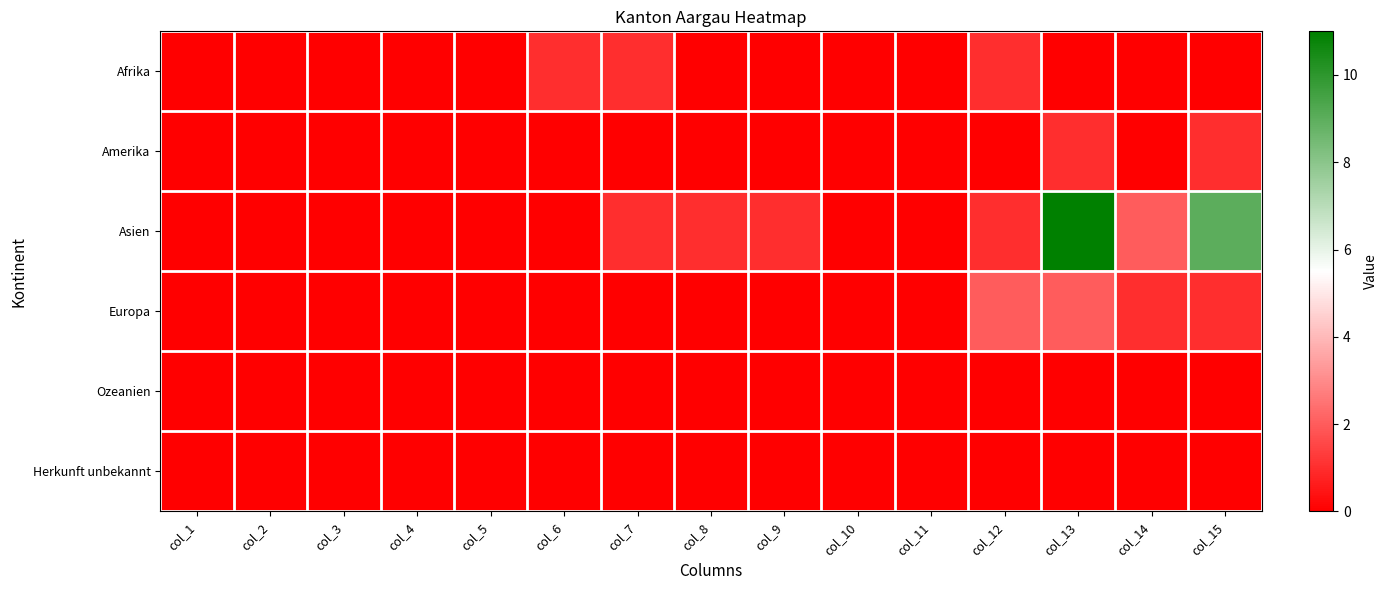

Reading left to right, extract all data points from this chart.

Afrika: col_1=0	col_2=0	col_3=0	col_4=0	col_5=0	col_6=1	col_7=1	col_8=0	col_9=0	col_10=0	col_11=0	col_12=1	col_13=0	col_14=0	col_15=0
Amerika: col_1=0	col_2=0	col_3=0	col_4=0	col_5=0	col_6=0	col_7=0	col_8=0	col_9=0	col_10=0	col_11=0	col_12=0	col_13=1	col_14=0	col_15=1
Asien: col_1=0	col_2=0	col_3=0	col_4=0	col_5=0	col_6=0	col_7=1	col_8=1	col_9=1	col_10=0	col_11=0	col_12=1	col_13=11	col_14=2	col_15=9
Europa: col_1=0	col_2=0	col_3=0	col_4=0	col_5=0	col_6=0	col_7=0	col_8=0	col_9=0	col_10=0	col_11=0	col_12=2	col_13=2	col_14=1	col_15=1
Ozeanien: col_1=0	col_2=0	col_3=0	col_4=0	col_5=0	col_6=0	col_7=0	col_8=0	col_9=0	col_10=0	col_11=0	col_12=0	col_13=0	col_14=0	col_15=0
Herkunft unbekannt: col_1=0	col_2=0	col_3=0	col_4=0	col_5=0	col_6=0	col_7=0	col_8=0	col_9=0	col_10=0	col_11=0	col_12=0	col_13=0	col_14=0	col_15=0